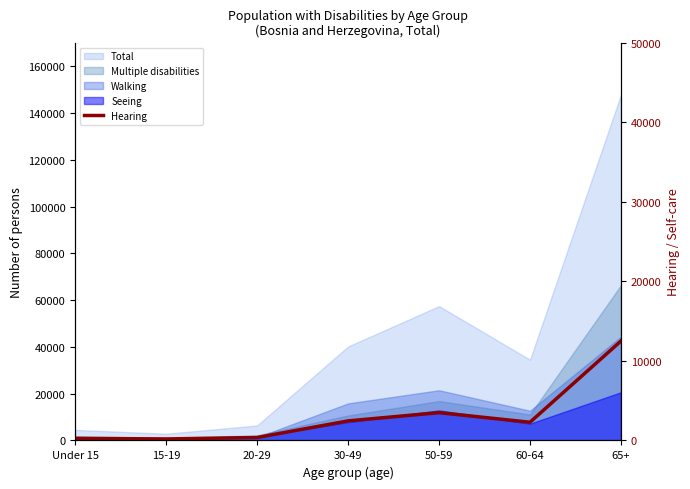

List the labels in order of value, largest first.

65+, 50-59, 30-49, 60-64, 20-29, Under 15, 15-19